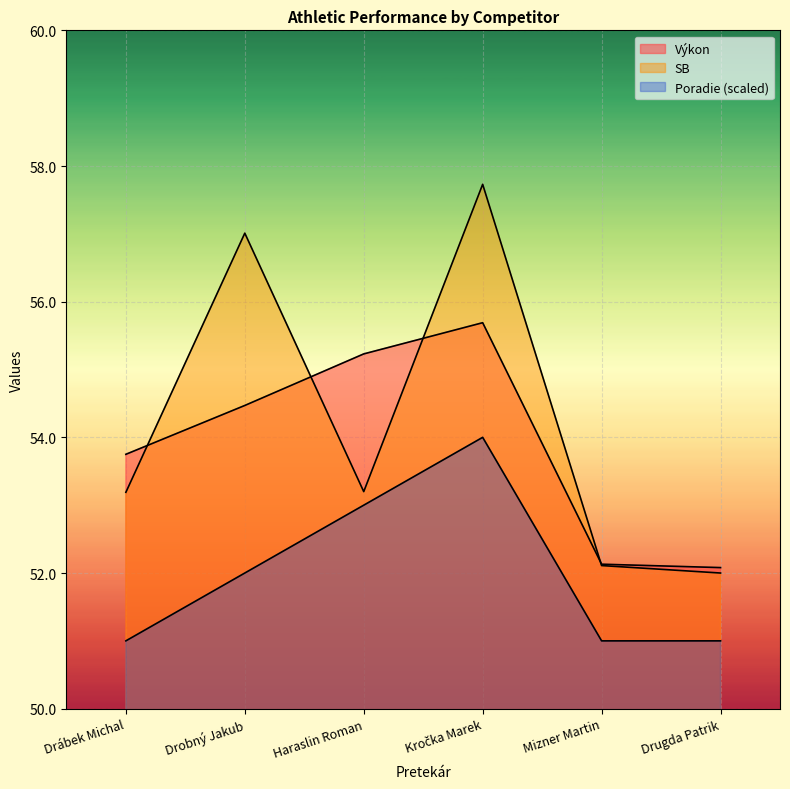

Rank the series at Drugda Patrik from lowest to highest value.

Poradie, SB, Výkon